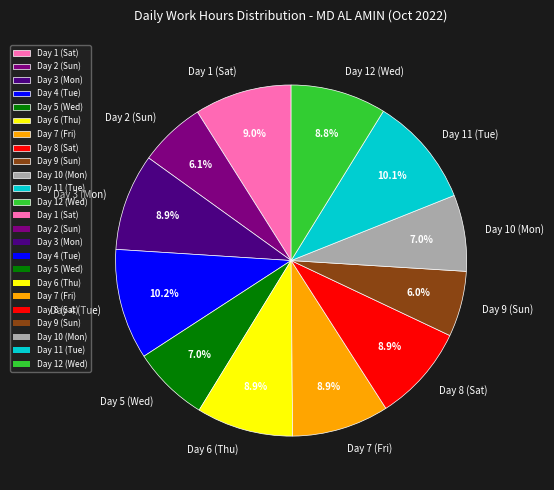

Between Day 9 (Sun) and Day 12 (Wed), which is larger?

Day 12 (Wed)